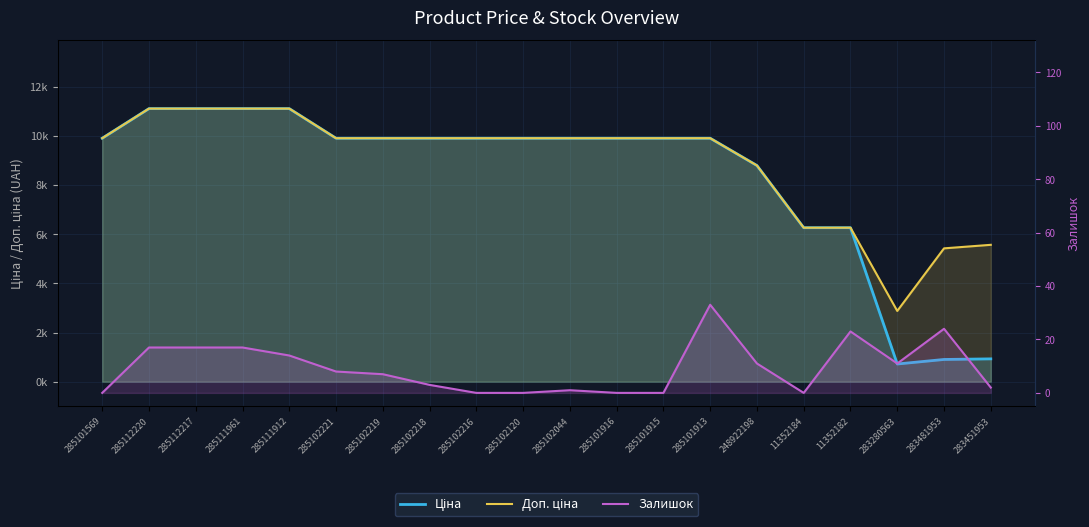

What value does the Доп. ціна series have at 285102120?

9908.5